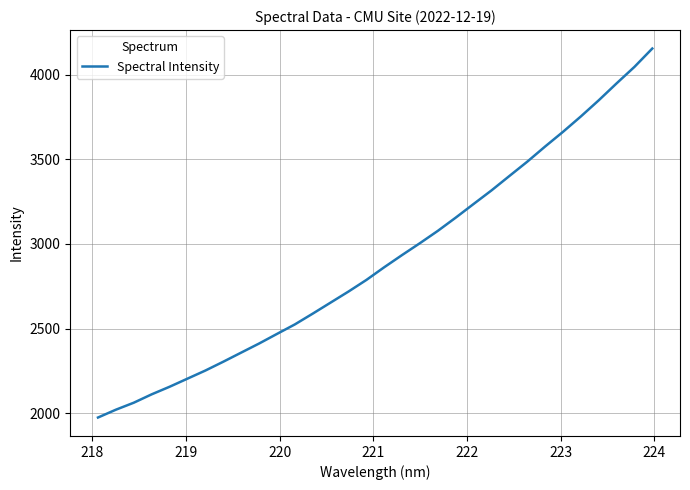

What is the minimum value shown in the chart?

1974.4